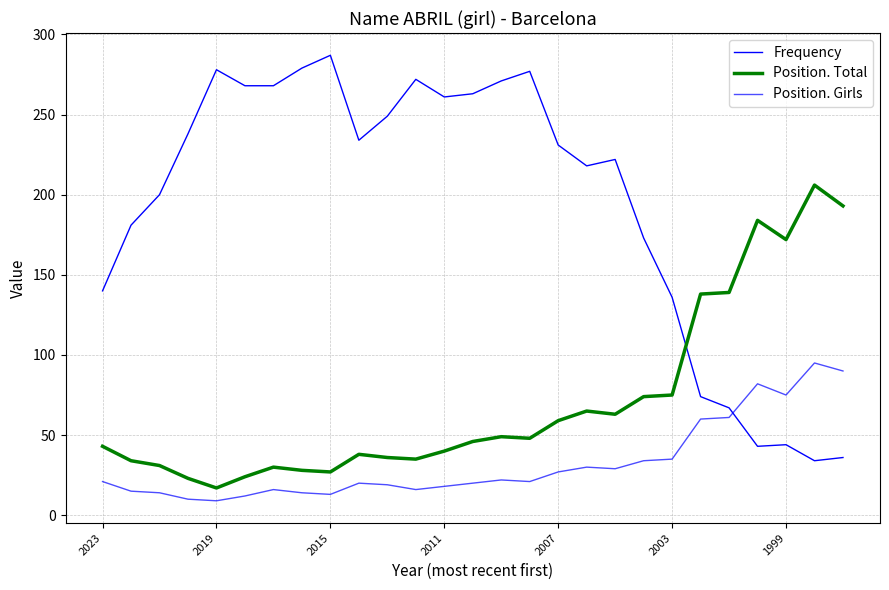

Does the chart have visible grid lines?

Yes